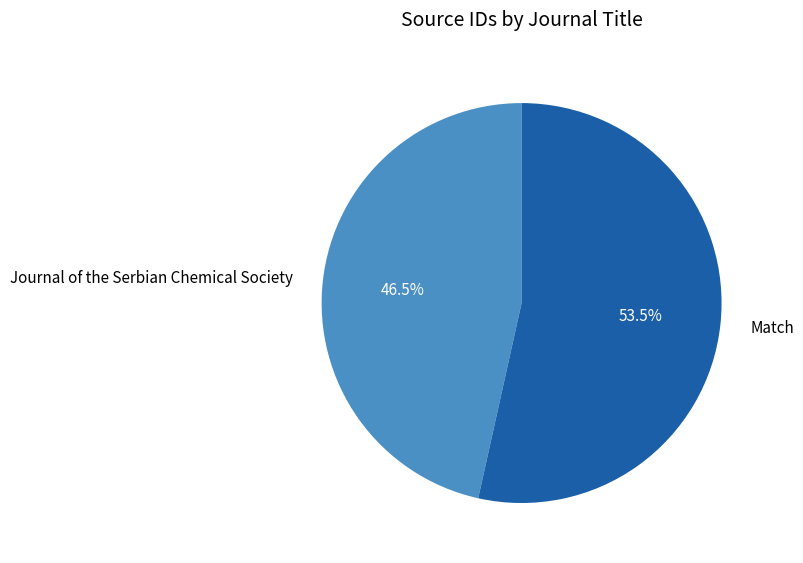

Is Match the majority of the pie?

Yes